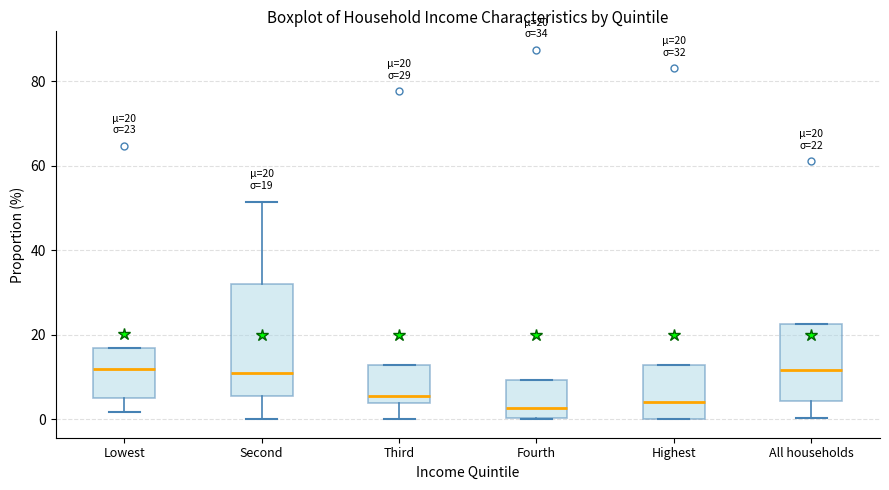

Which box is the tallest, from its lower edge to its upper edge?

Second